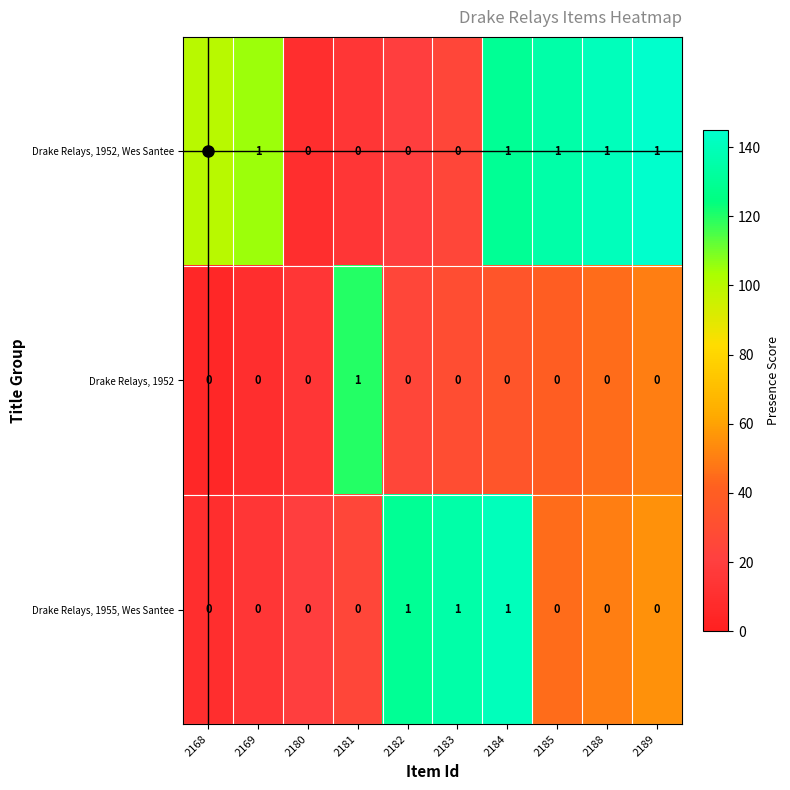

What is the sum of all Drake Relays, 1952, Wes Santee values?

6